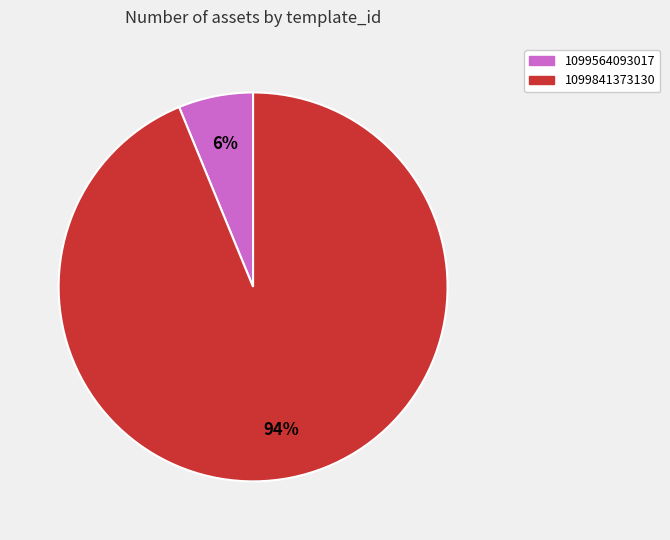

To the nearest percent, what is the difference between the largest and smallest slice percentages?

88%